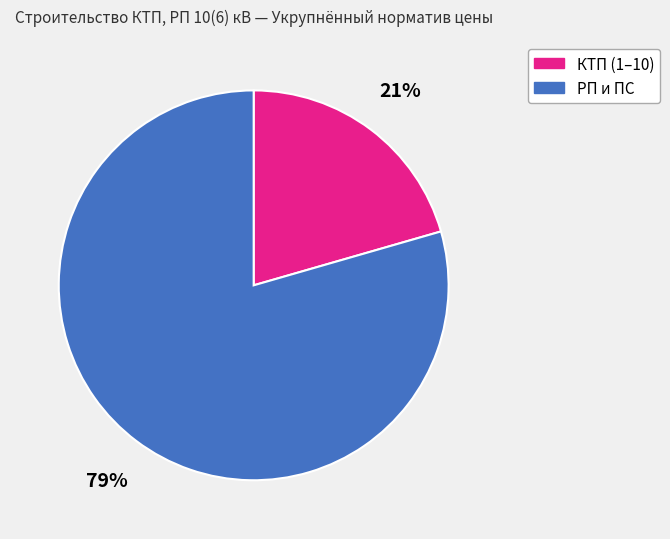

Is the sum of КТП (1–10) and РП и ПС greater than half?

Yes